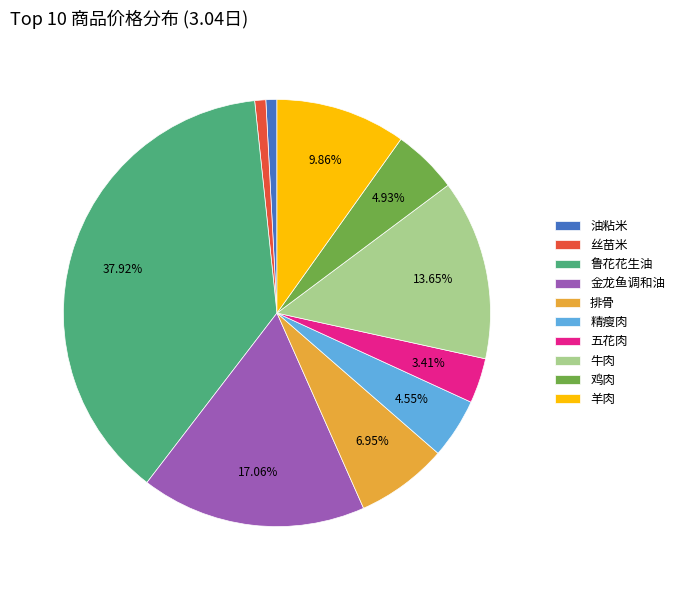

To the nearest percent, what is the difference between the largest and smallest slice percentages?

37%